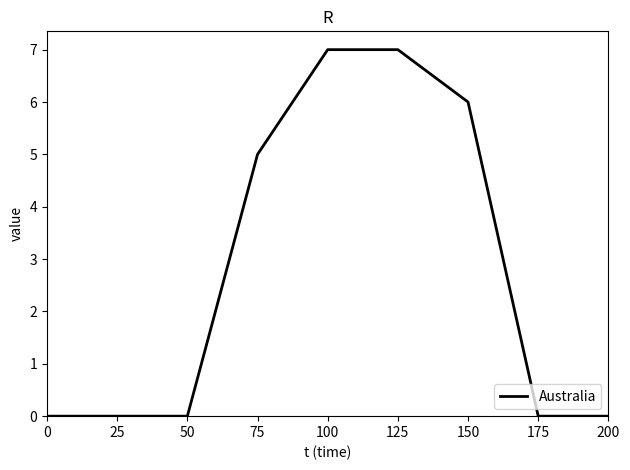

The value at 0 is 4. True or false?

False